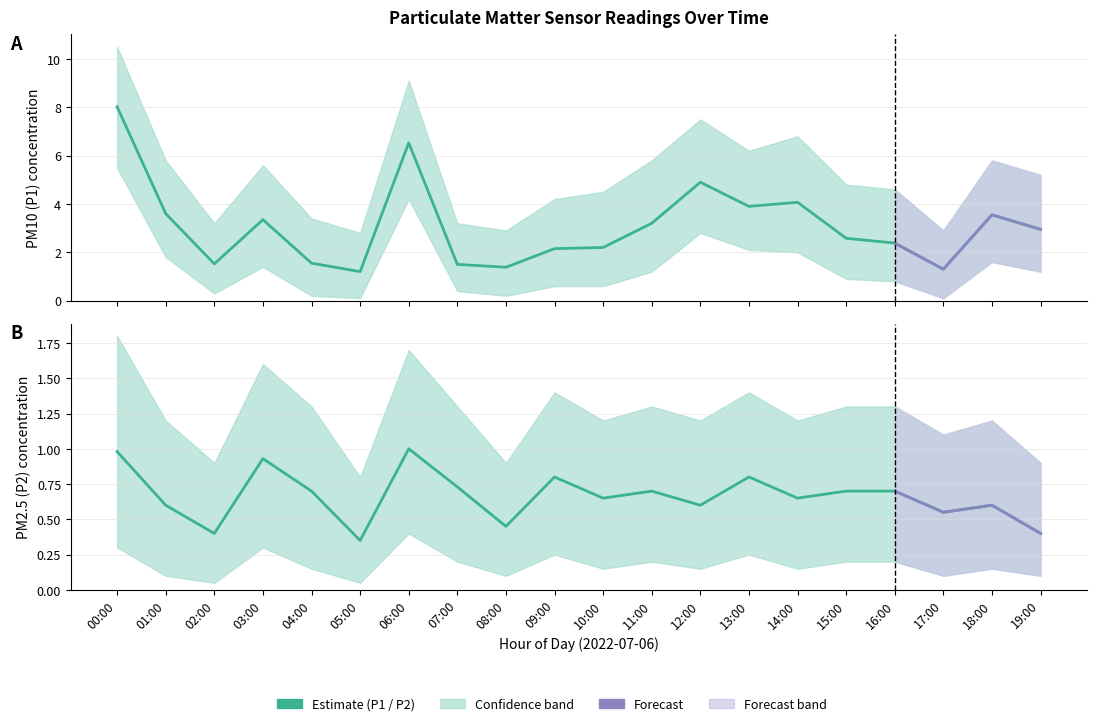

At which label does P2_lower reach its minimum?

02:00